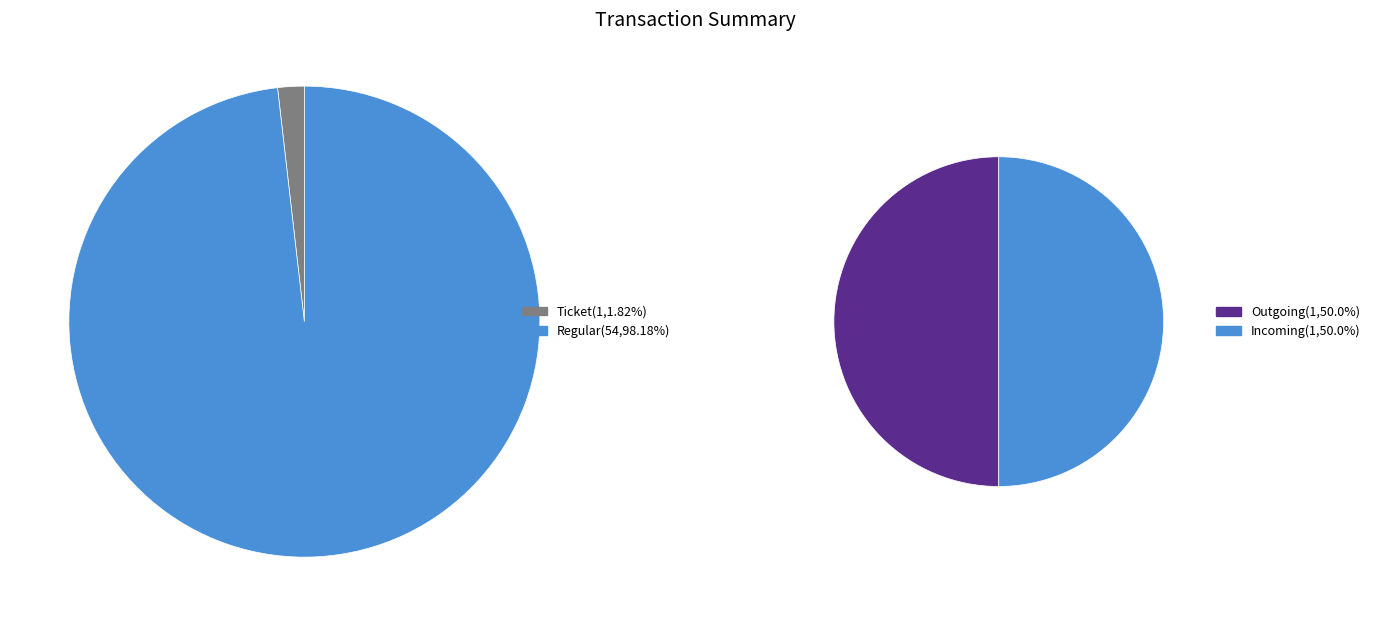

Between Regular and Ticket, which is larger?

Regular